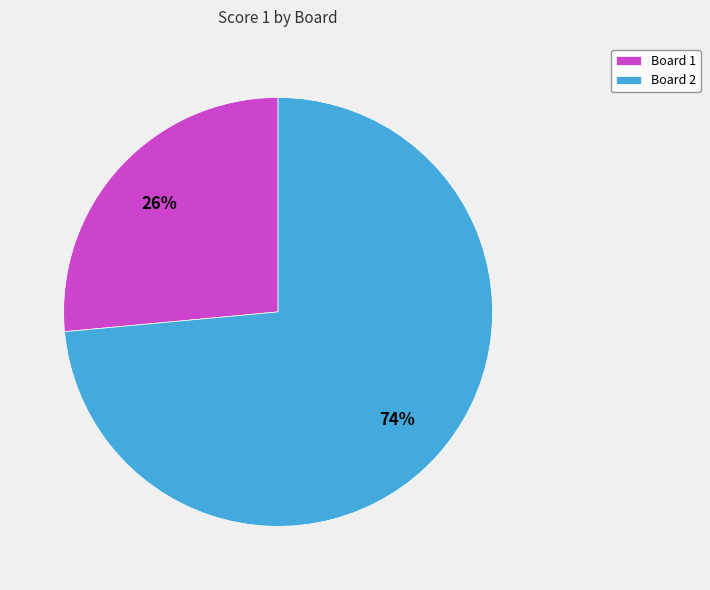

To the nearest percent, what is the average slice percentage?

50%